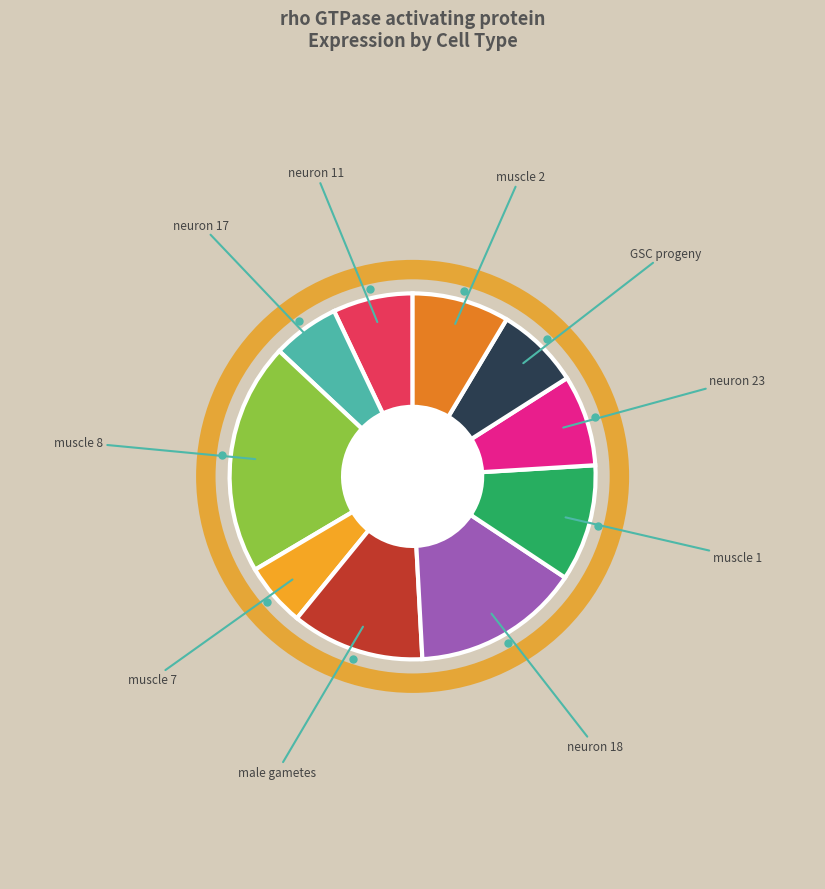

Is there a majority slice in this chart?

No